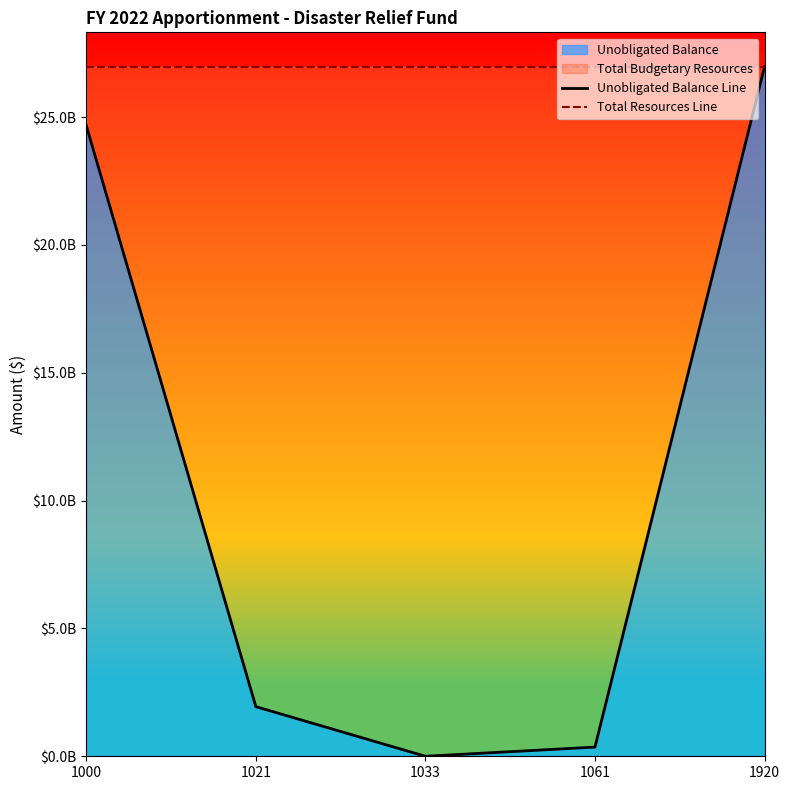

Is it true that Unobligated Balance Line equals 24663686375 at 1000?

True